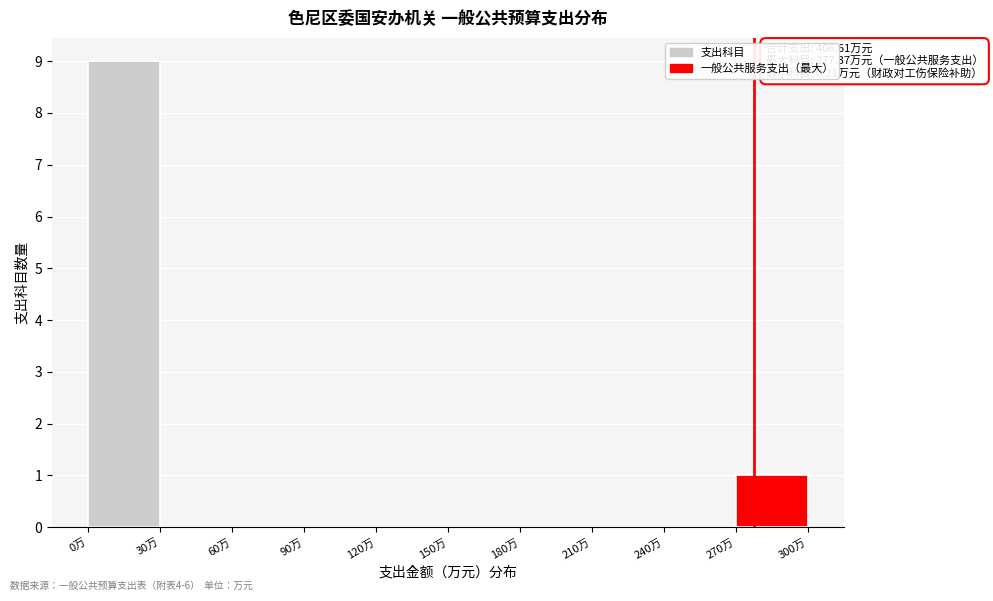

Which range on the x-axis has the tallest bar?

0 to 30